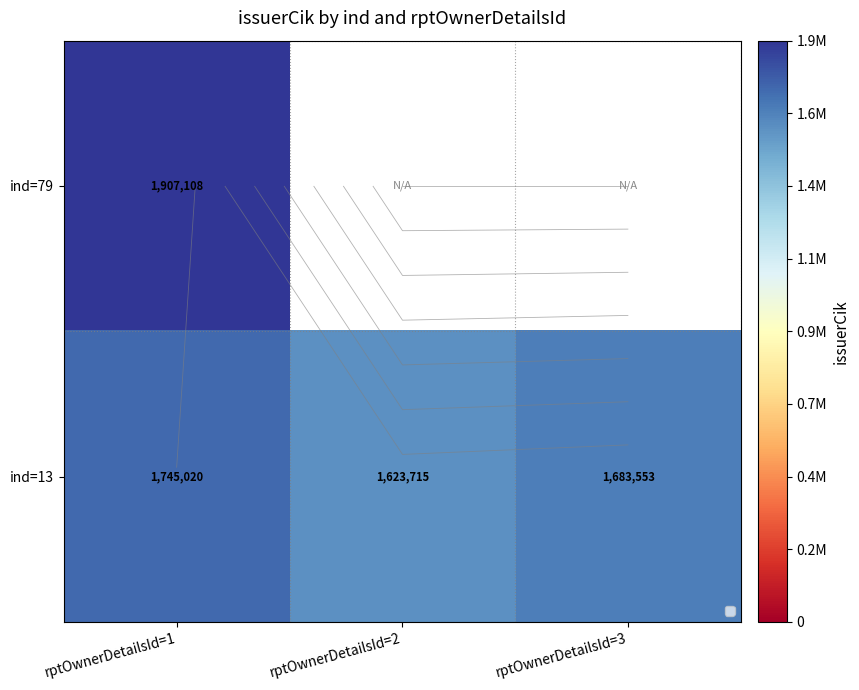

Which category has the highest value in the ind=79 series?

rptOwnerDetailsId=1